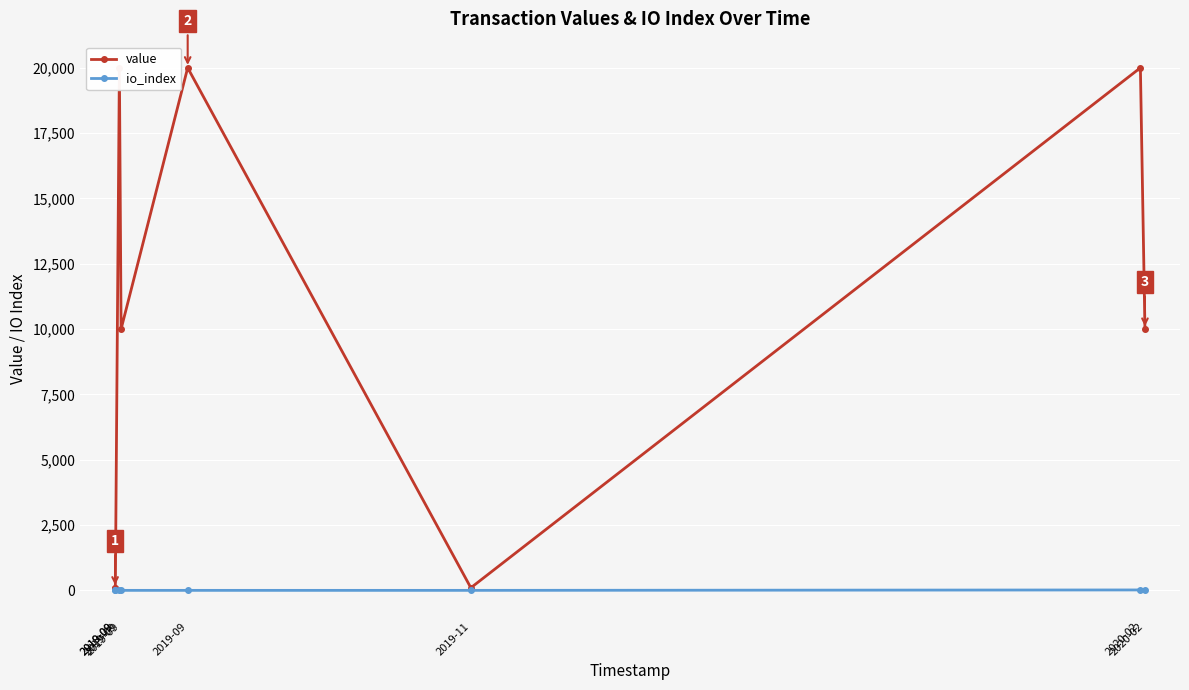

What is the approximate value of io_index at 2019-09?

1